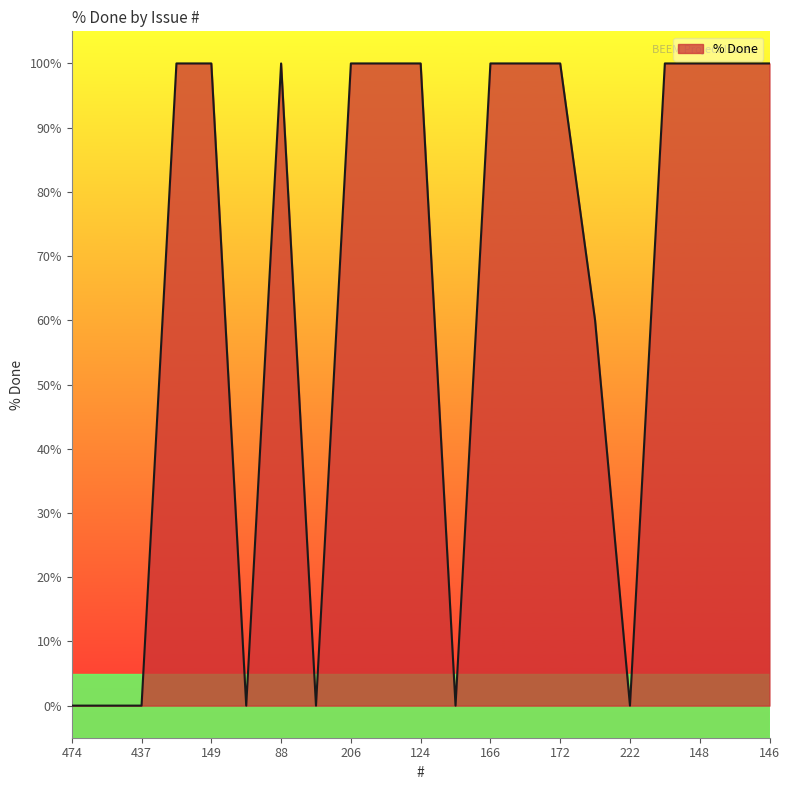

How many values are between 0 and 100?

21